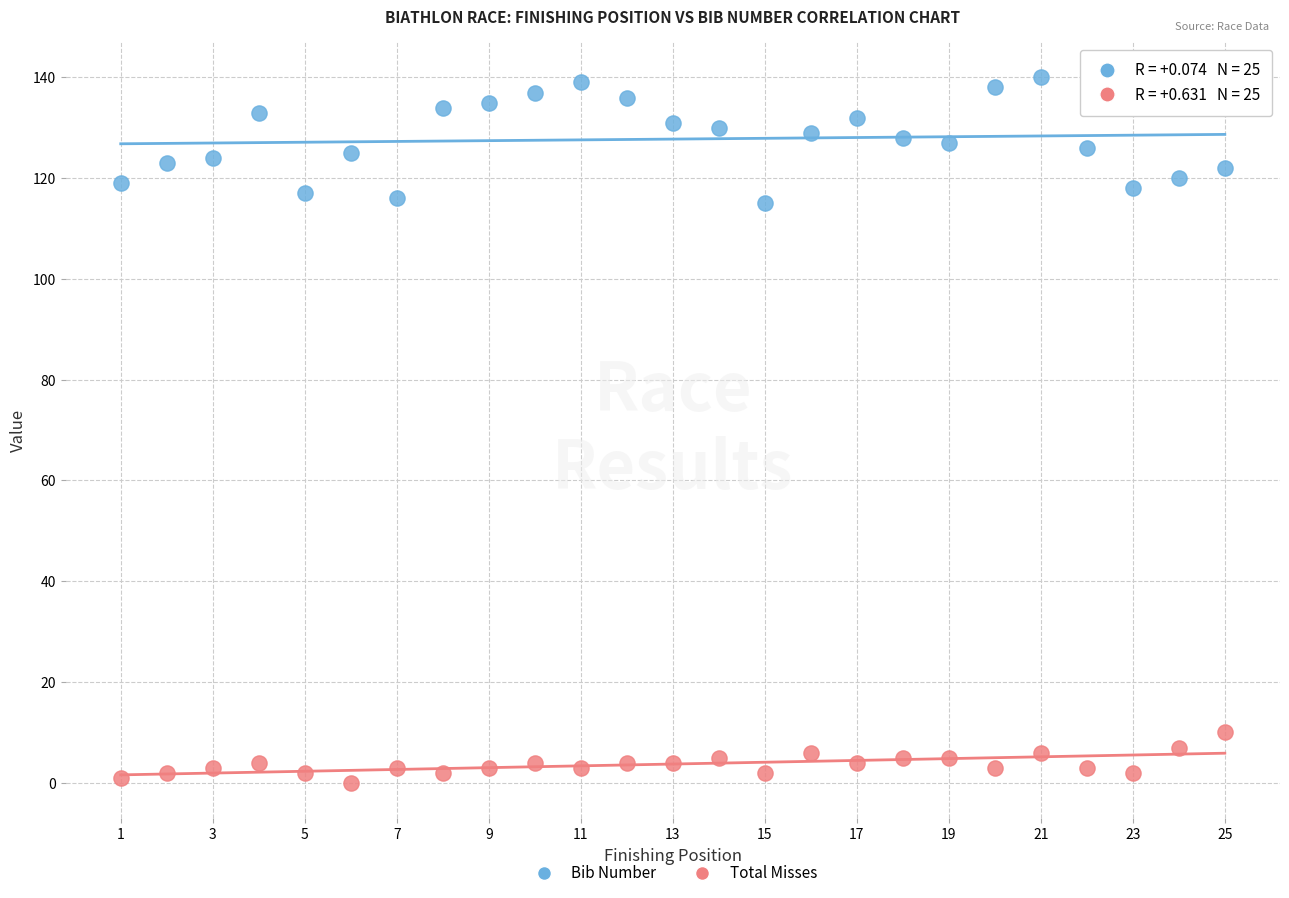

Which series has the widest spread of Y values?

Bib Number